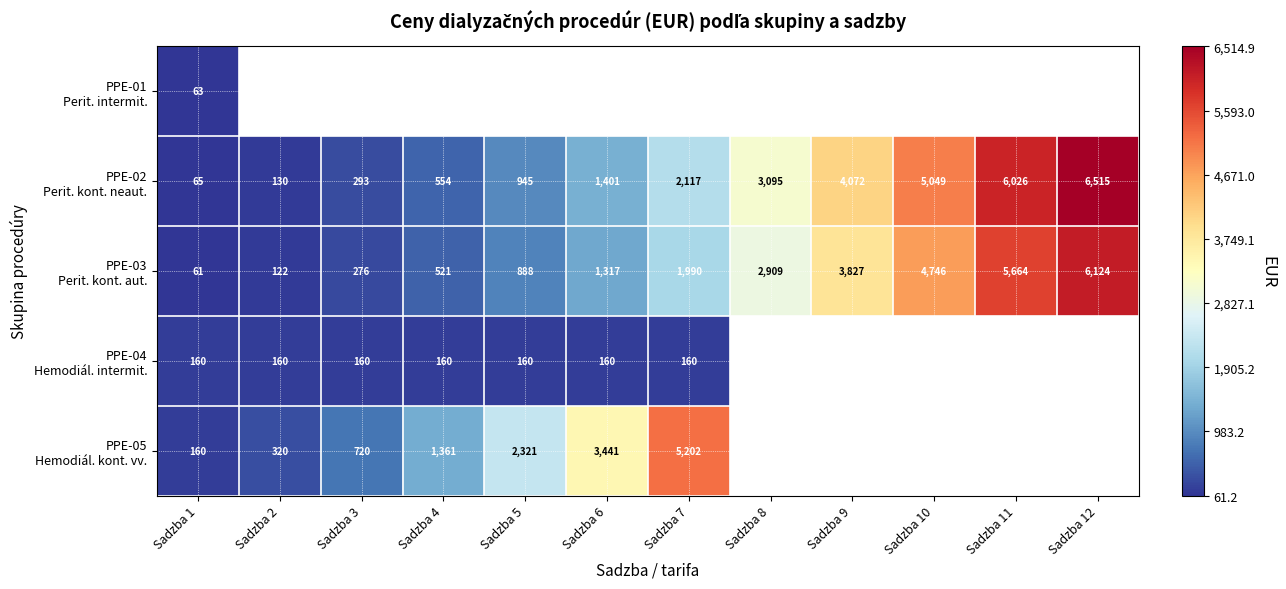

How many values in PPE-04 Hemodiál. intermit. are above zero?

7